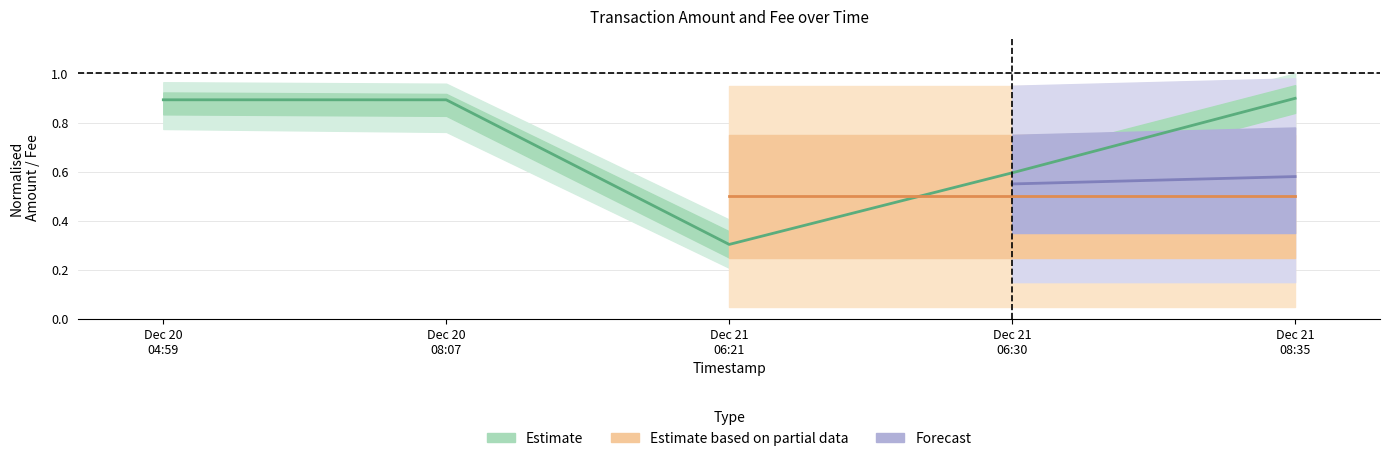

Rank the categories by value from highest to lowest.

Dec 21 08:35, Dec 20 04:59, Dec 20 08:07, Dec 21 06:30, Dec 21 06:21